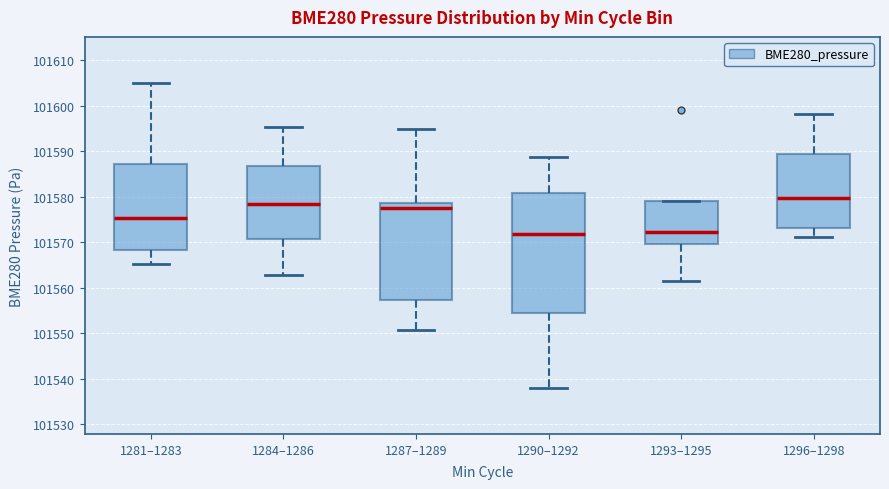

Reading left to right, transcribe this box plot: for each box, give where its median line is, the range the box spans, and where its two whiskers end, as read against the y-axis. The values are not printed on the chart, so give them approximately, as read against the axis.

1281–1283: median 101575, box 101568 to 101587, whiskers 101565 to 101605
1284–1286: median 101578, box 101571 to 101587, whiskers 101563 to 101595
1287–1289: median 101578, box 101557 to 101579, whiskers 101551 to 101595
1290–1292: median 101572, box 101555 to 101581, whiskers 101538 to 101589
1293–1295: median 101572, box 101570 to 101579, whiskers 101561 to 101579
1296–1298: median 101580, box 101573 to 101589, whiskers 101571 to 101598